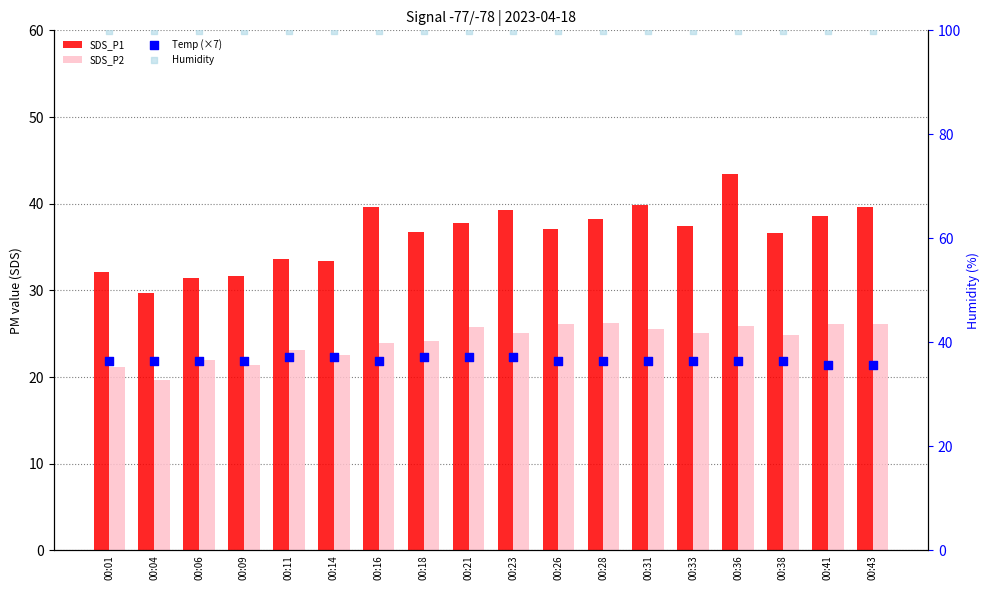

At how many categories does at least one series exceed 37?

18